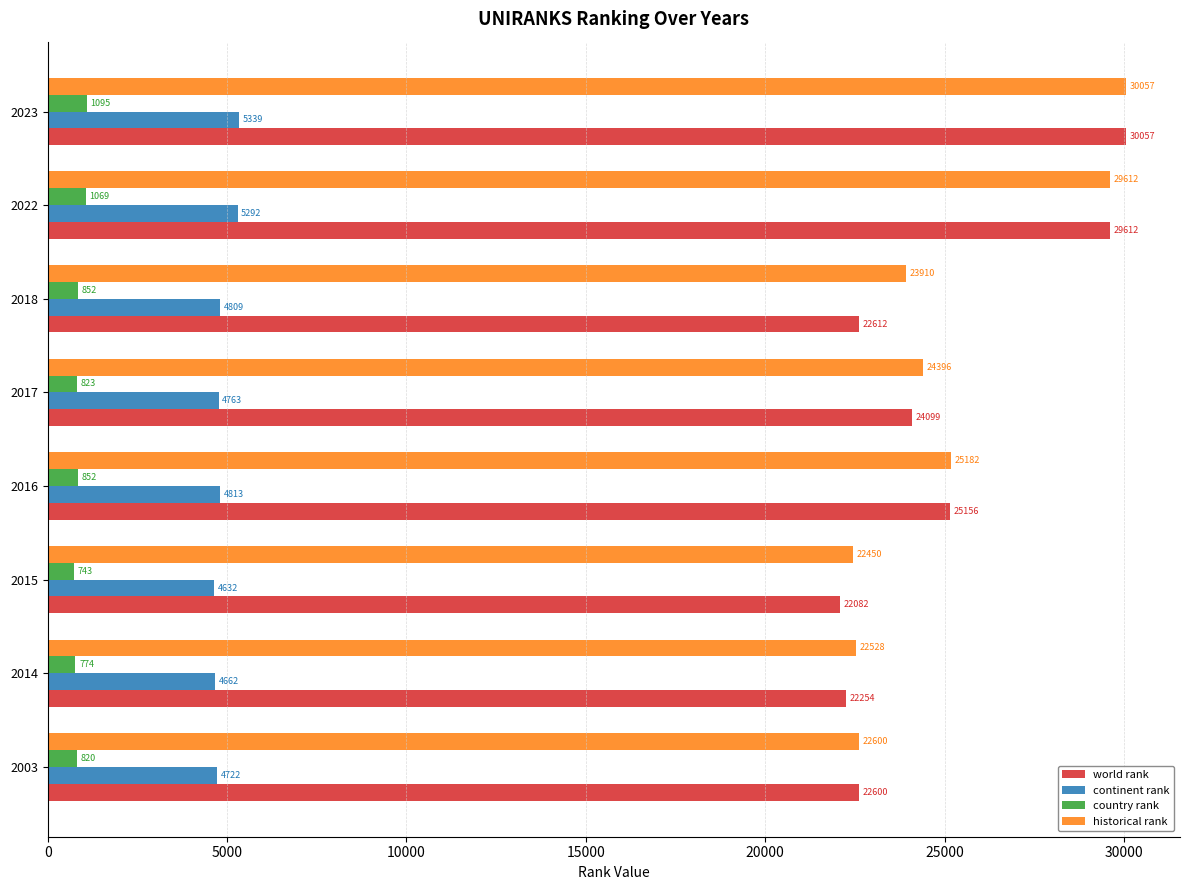

At which label does country rank reach its peak?

2023